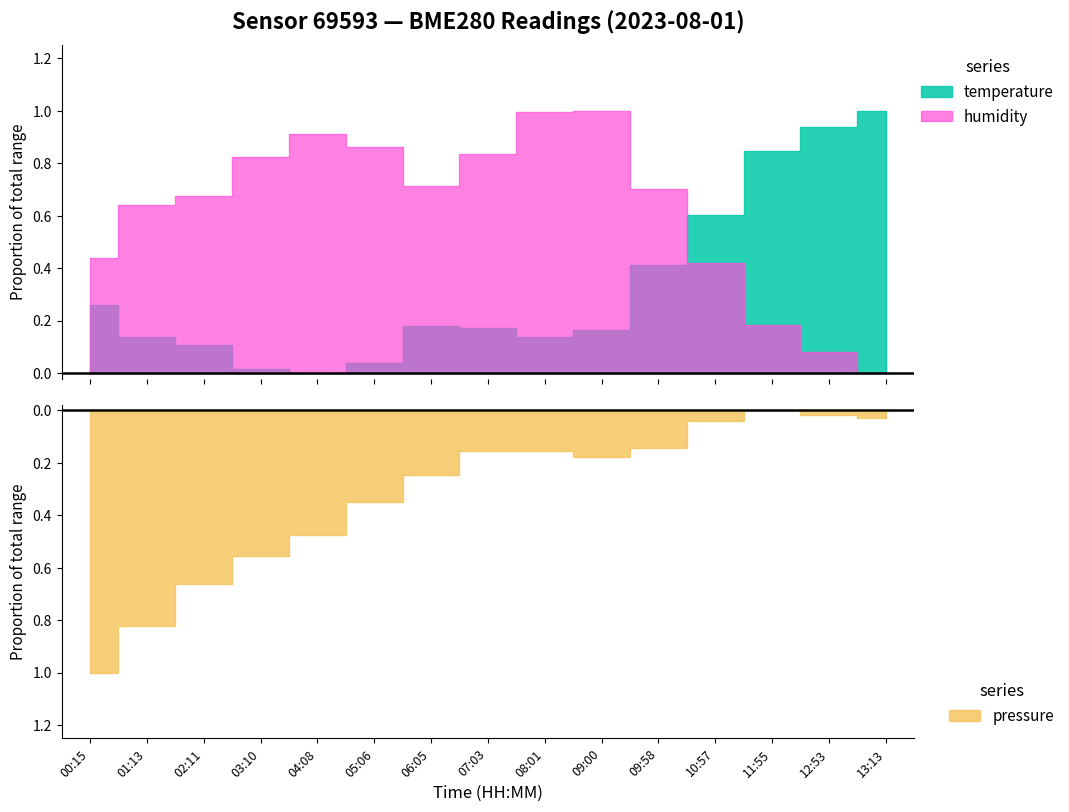

What is the label of the 9th point from the right?

06:05